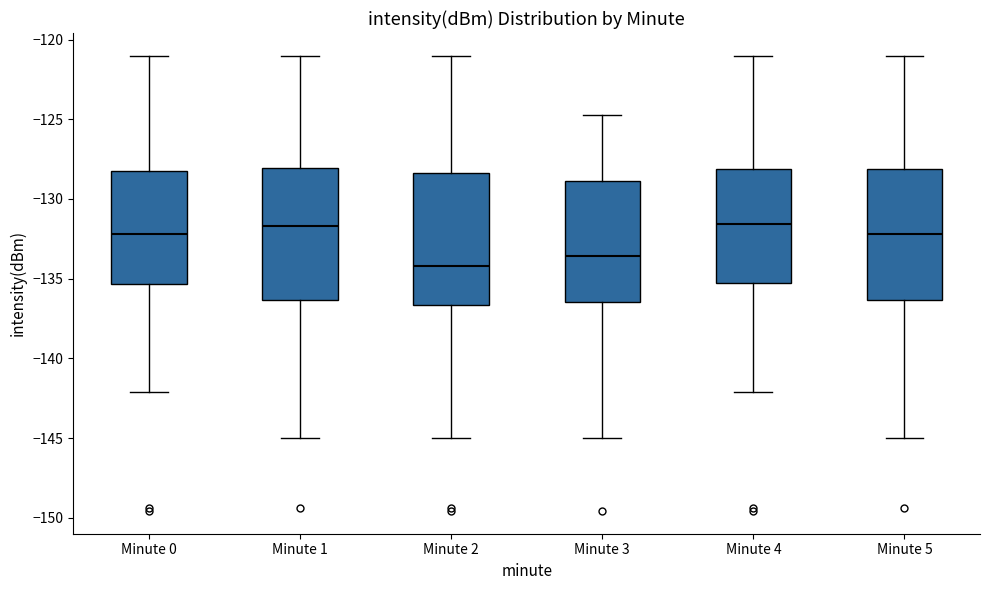

Where does the lower whisker of the box for Minute 5 end on the y-axis? The values are not printed on the chart, so give them approximately, as read against the axis.

-145.0